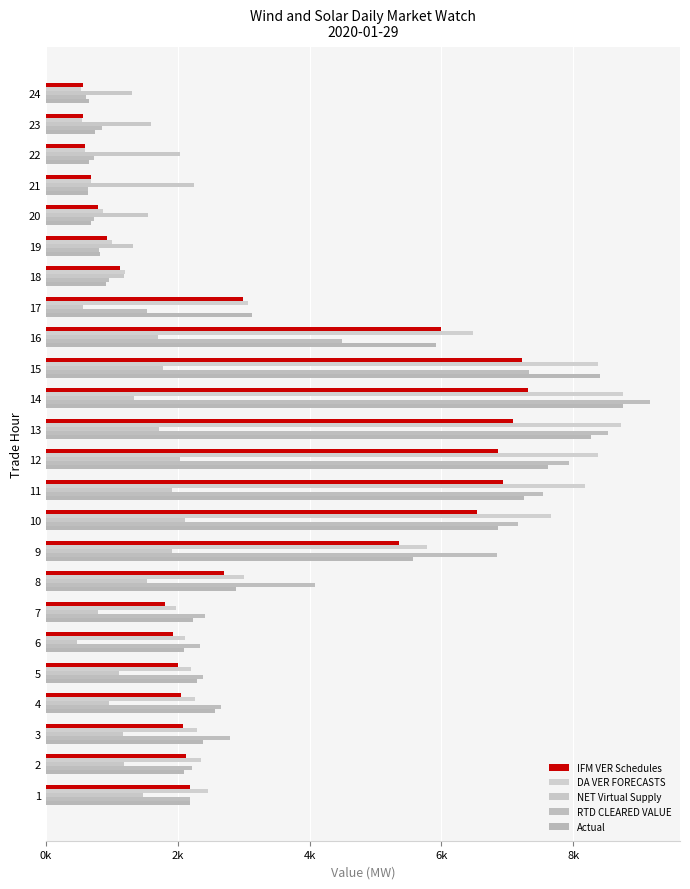

How many bars are there in total?

120